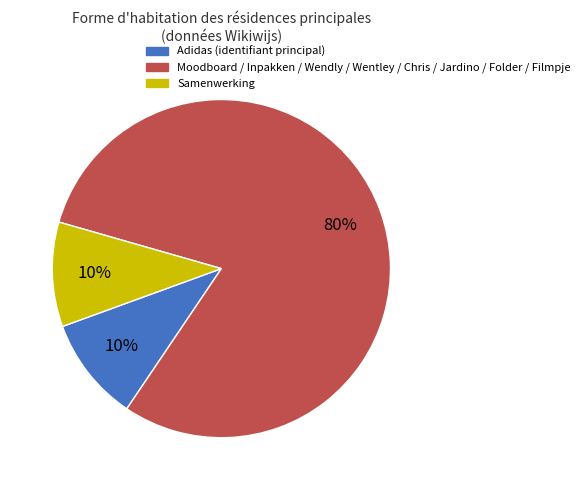

Is there a majority slice in this chart?

Yes